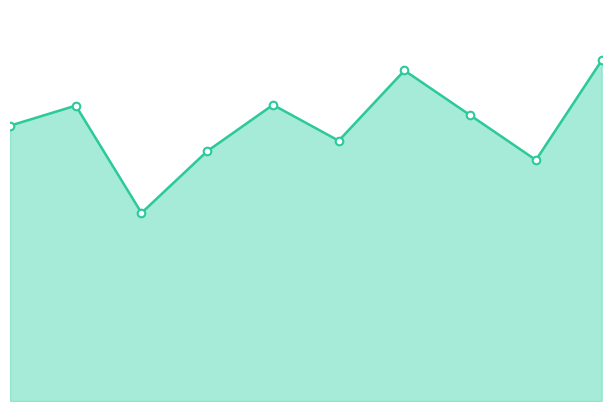

At which category is the sum across all series the highest?

9